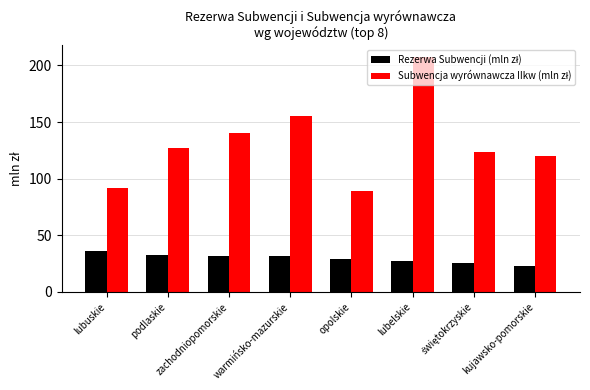

How many distinct data groups are displayed?

2